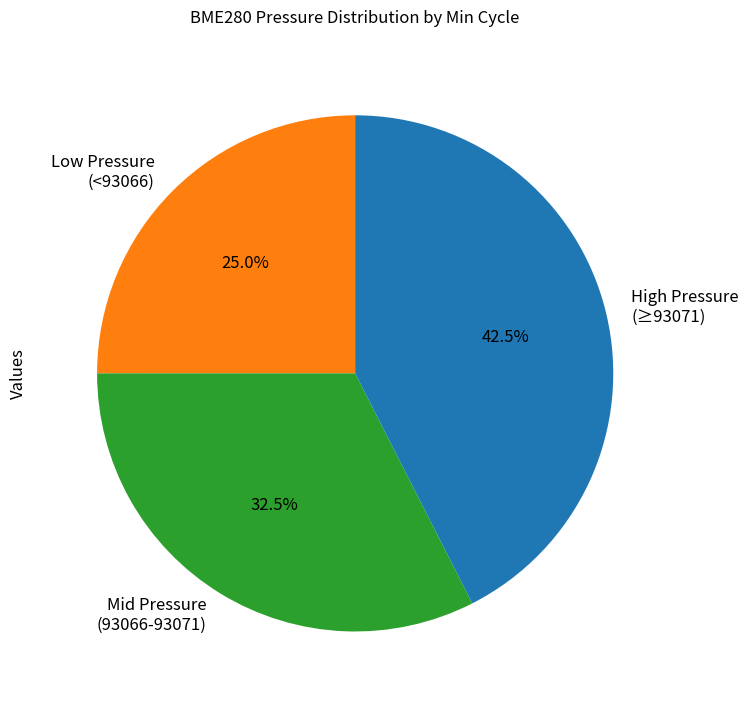

Does Mid Pressure (93066-93071) account for over 50% of the chart?

No